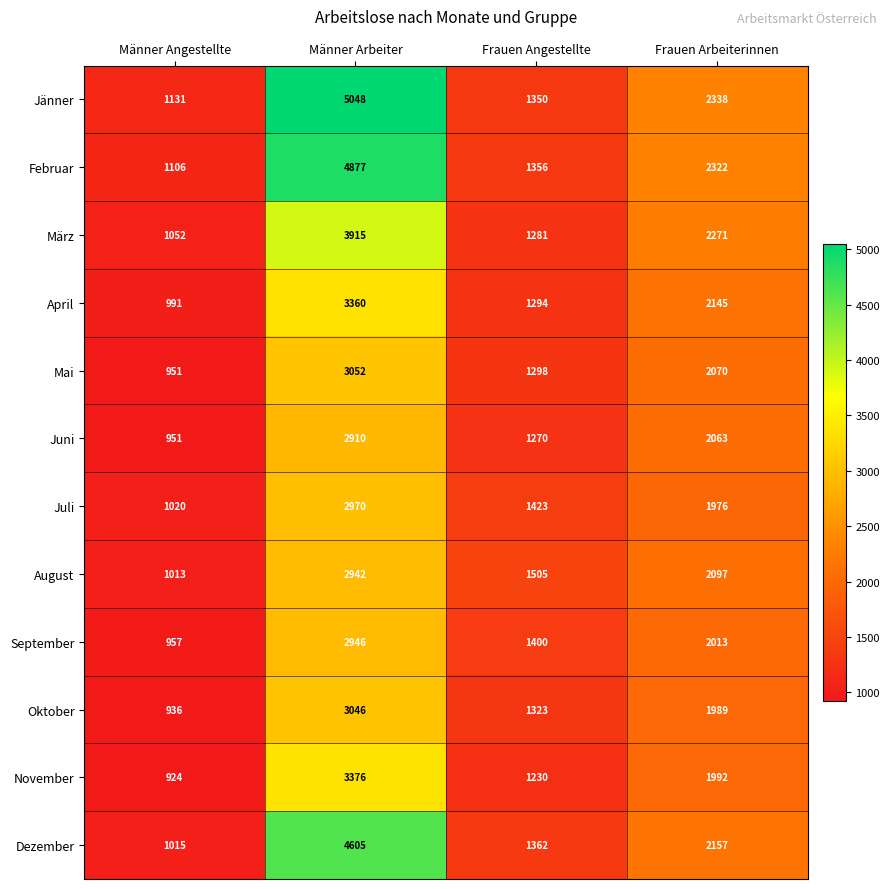

Which series has the largest total across all categories?

Jänner